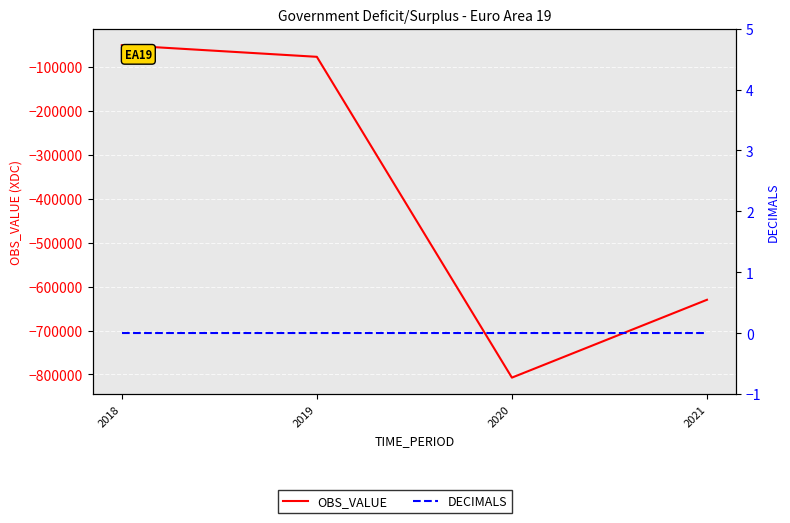

What are all the series names shown in the legend?

OBS_VALUE, DECIMALS